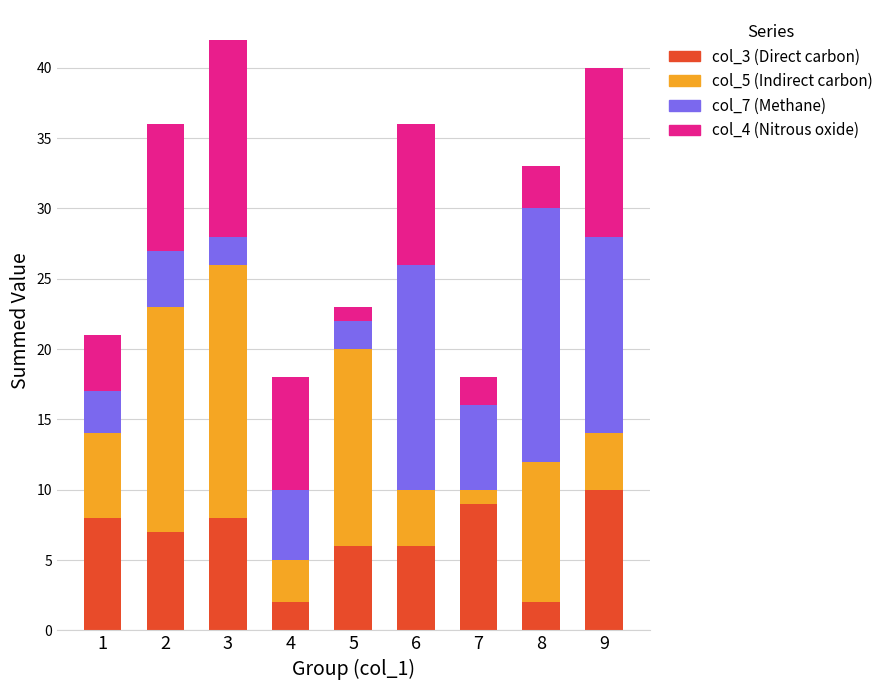

True or false: col_3 (Direct carbon) has a value of 8 at 3.

True